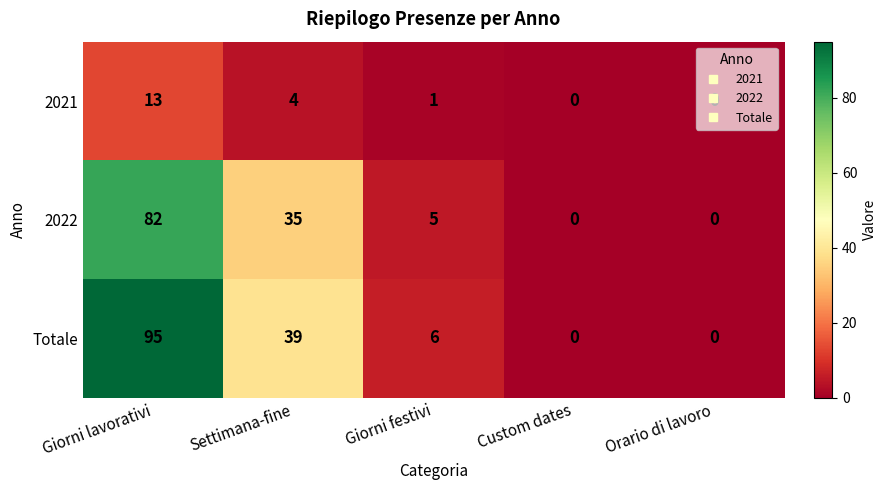

Between Settimana-fine and Custom dates, which series saw the biggest shift?

Totale